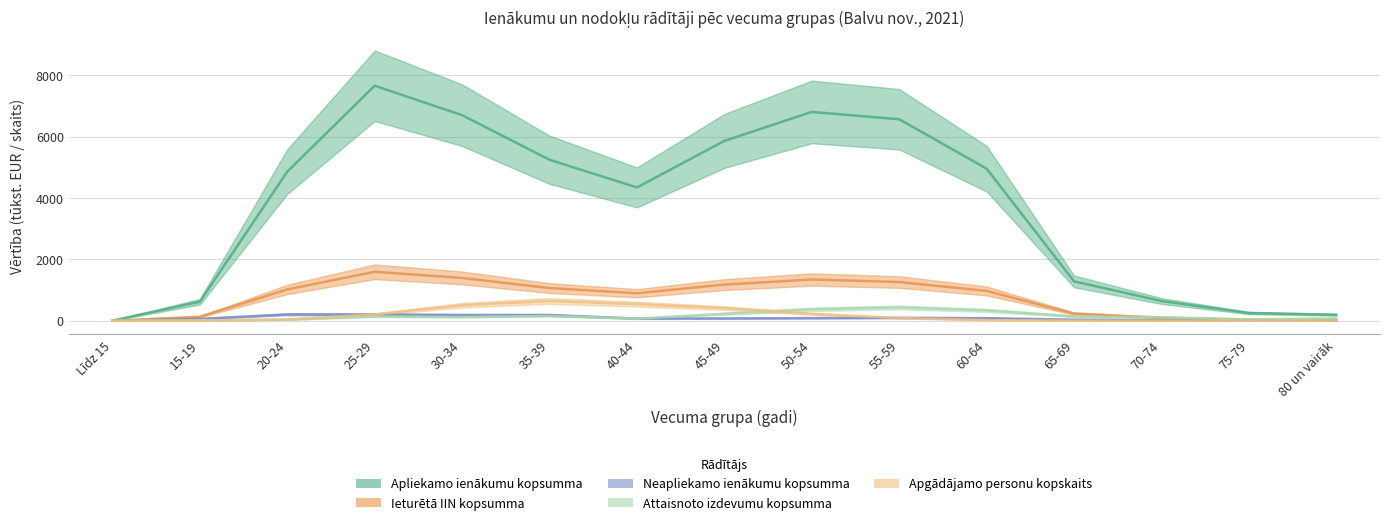

Between 45-49 and 40-44, which is larger?

45-49